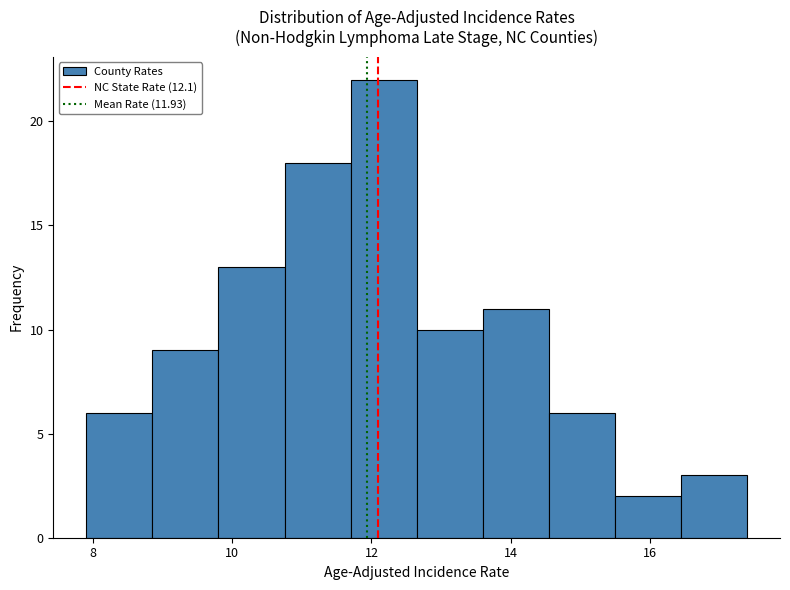

Reading left to right, list every bar in this chart as the range it spans on the x-axis followed by its height. Neither the bar edges nor the heights are printed on the chart, so give them approximately, as read against the axes.

7.90 to 8.85: 6
8.85 to 9.80: 9
9.80 to 10.75: 13
10.75 to 11.70: 18
11.70 to 12.65: 22
12.65 to 13.60: 10
13.60 to 14.55: 11
14.55 to 15.50: 6
15.50 to 16.45: 2
16.45 to 17.40: 3